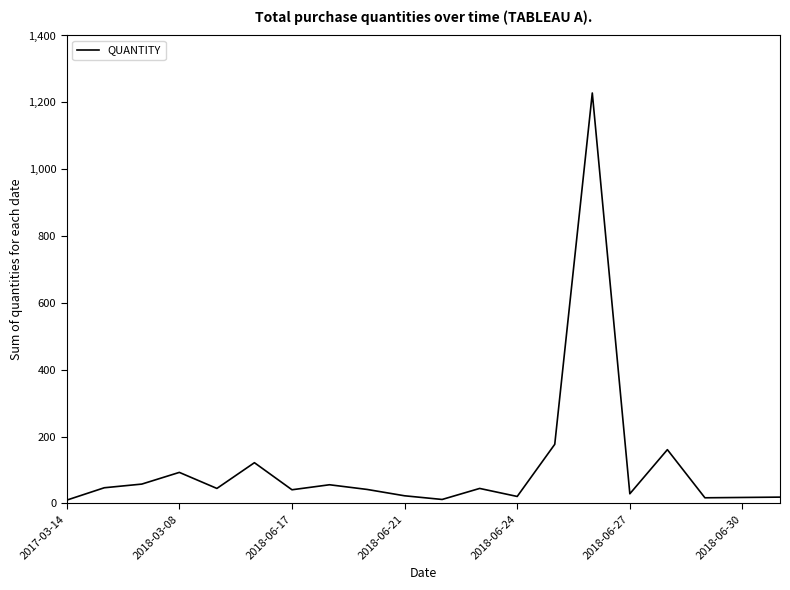

What is the greatest value displayed?

1228